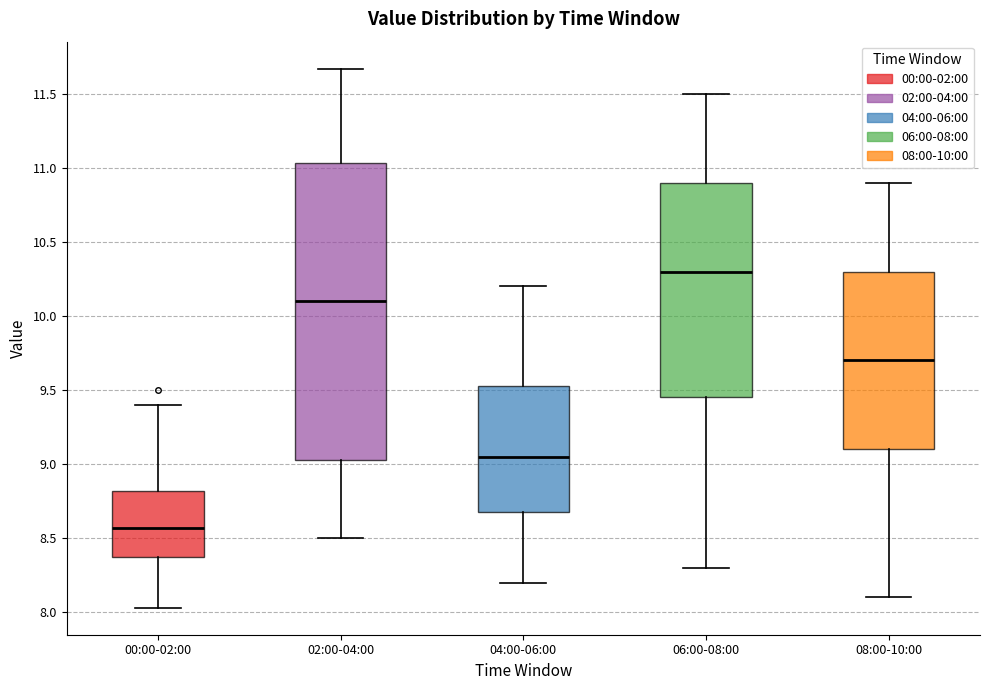

Reading left to right, transcribe this box plot: for each box, give where its median line is, the range the box spans, and where its two whiskers end, as read against the y-axis. The values are not printed on the chart, so give them approximately, as read against the axis.

00:00-02:00: median 8.55, box 8.35 to 8.80, whiskers 8.05 to 9.40
02:00-04:00: median 10.10, box 9.05 to 11.05, whiskers 8.50 to 11.65
04:00-06:00: median 9.05, box 8.70 to 9.55, whiskers 8.20 to 10.20
06:00-08:00: median 10.30, box 9.45 to 10.90, whiskers 8.30 to 11.50
08:00-10:00: median 9.70, box 9.10 to 10.30, whiskers 8.10 to 10.90